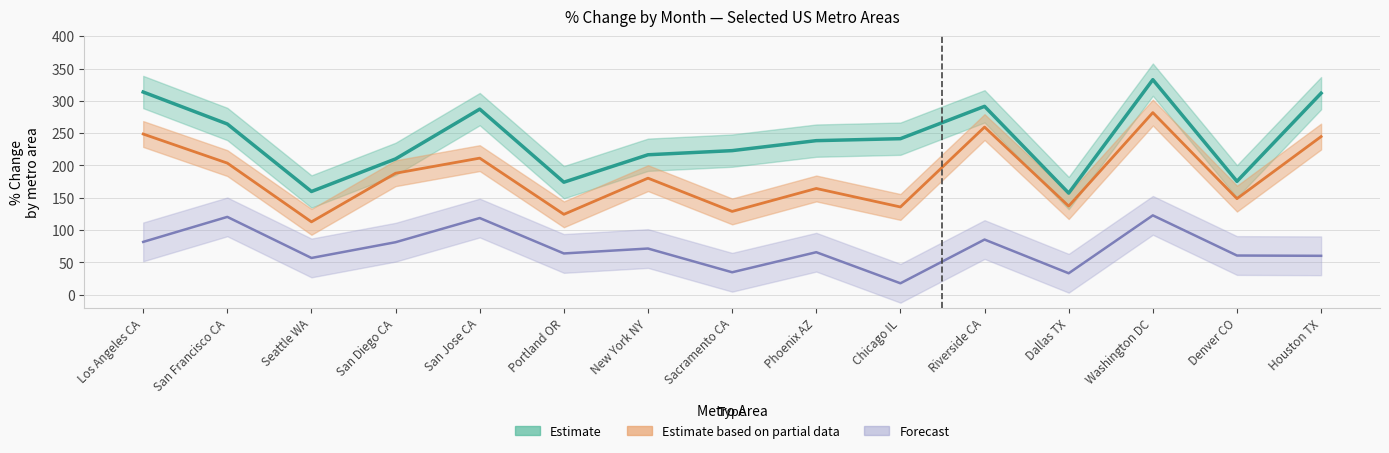

Is the value of JAN at Chicago IL greater than the value of FEB at Dallas TX?

Yes